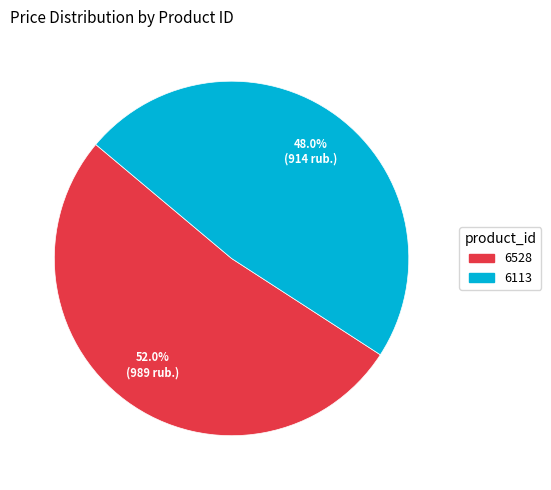

To the nearest percent, what is the average slice percentage?

50%